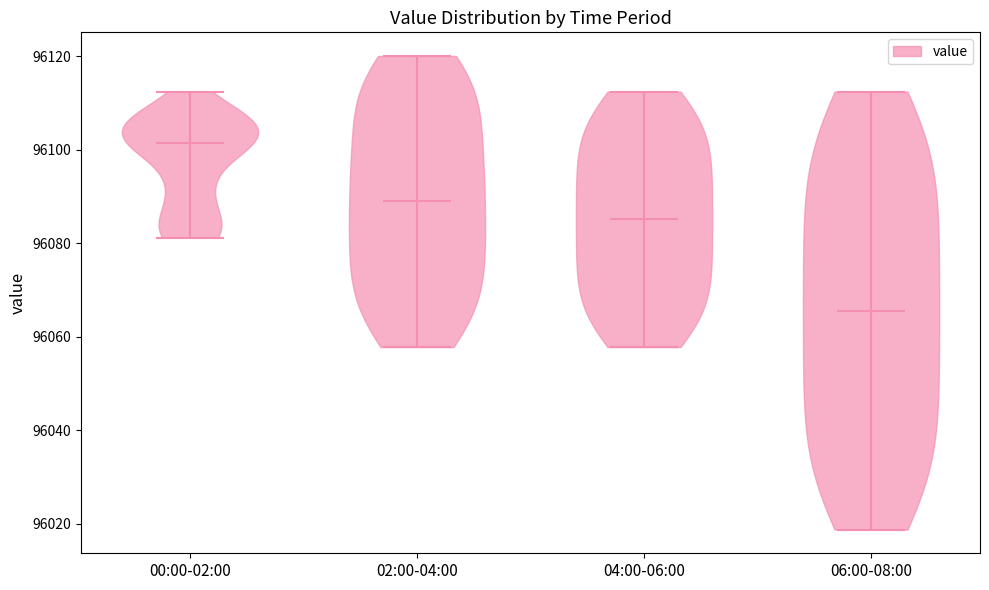

Reading left to right, read every violin against the y-axis: where its median line is, and the lowest and highest points it reaches. The values are not printed on the chart, so give them approximately, as read against the axis.

00:00-02:00: median line 96102, lowest point 96082, highest point 96112
02:00-04:00: median line 96090, lowest point 96058, highest point 96120
04:00-06:00: median line 96086, lowest point 96058, highest point 96112
06:00-08:00: median line 96066, lowest point 96018, highest point 96112